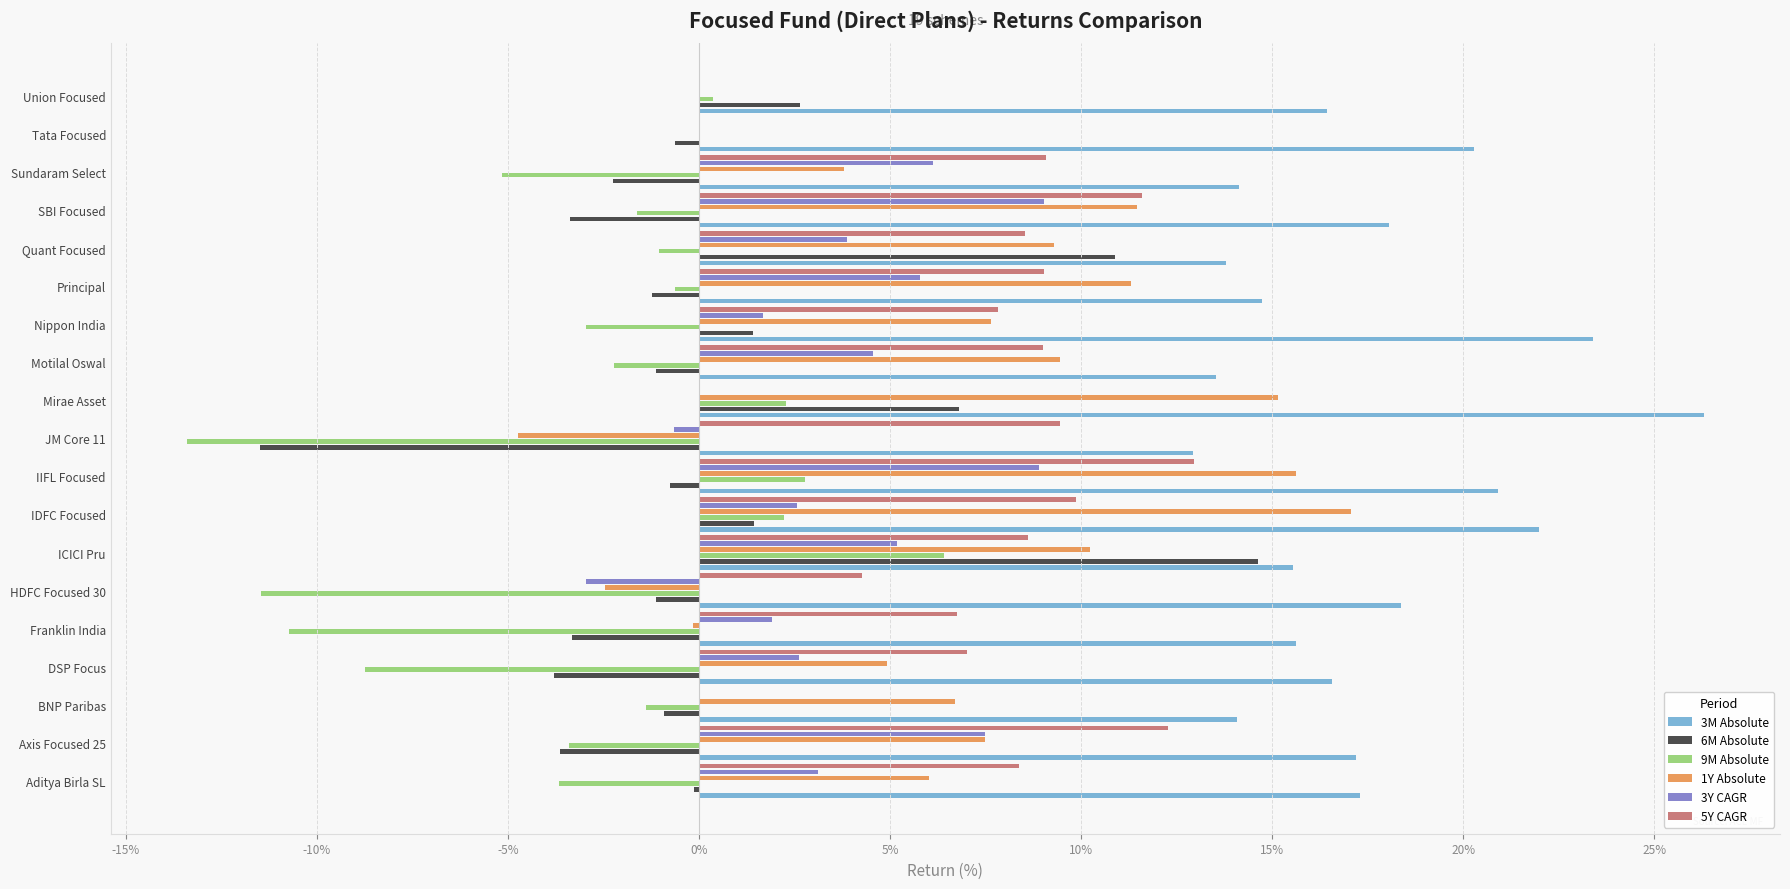

What is the difference between the highest and lowest values at Tata Focused?

20.9